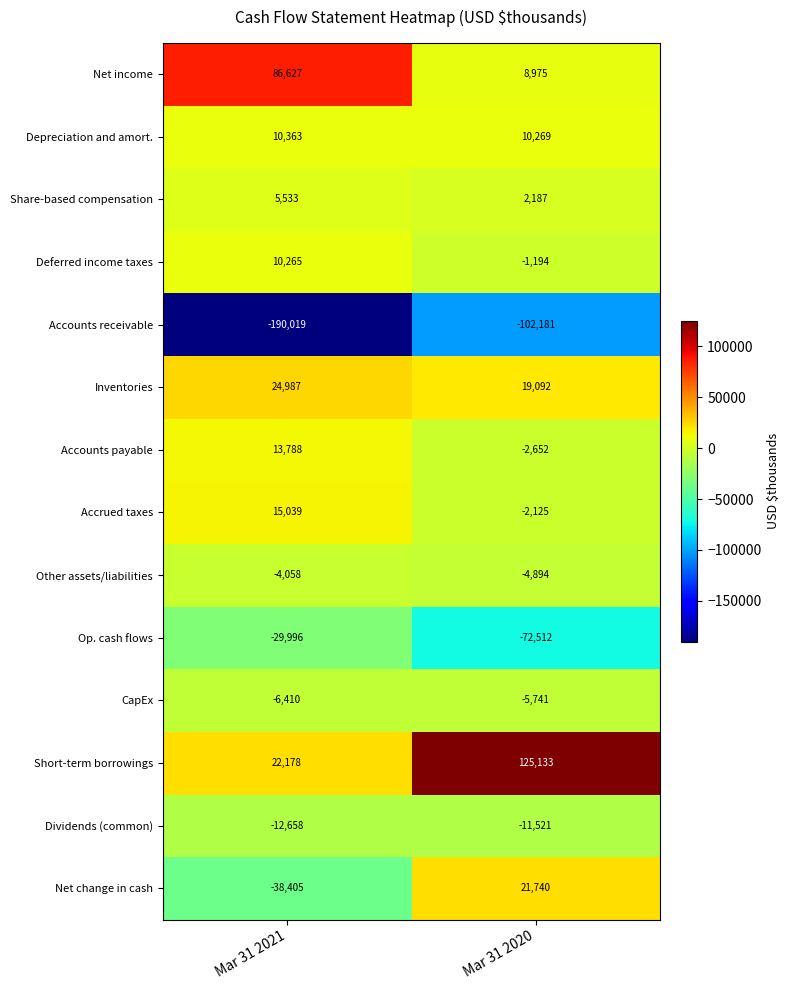

Rank the series at Mar 31 2021 from lowest to highest value.

Accounts receivable, Net change in cash, Op. cash flows, Dividends (common), CapEx, Other assets/liabilities, Share-based compensation, Deferred income taxes, Depreciation and amort., Accounts payable, Accrued taxes, Short-term borrowings, Inventories, Net income